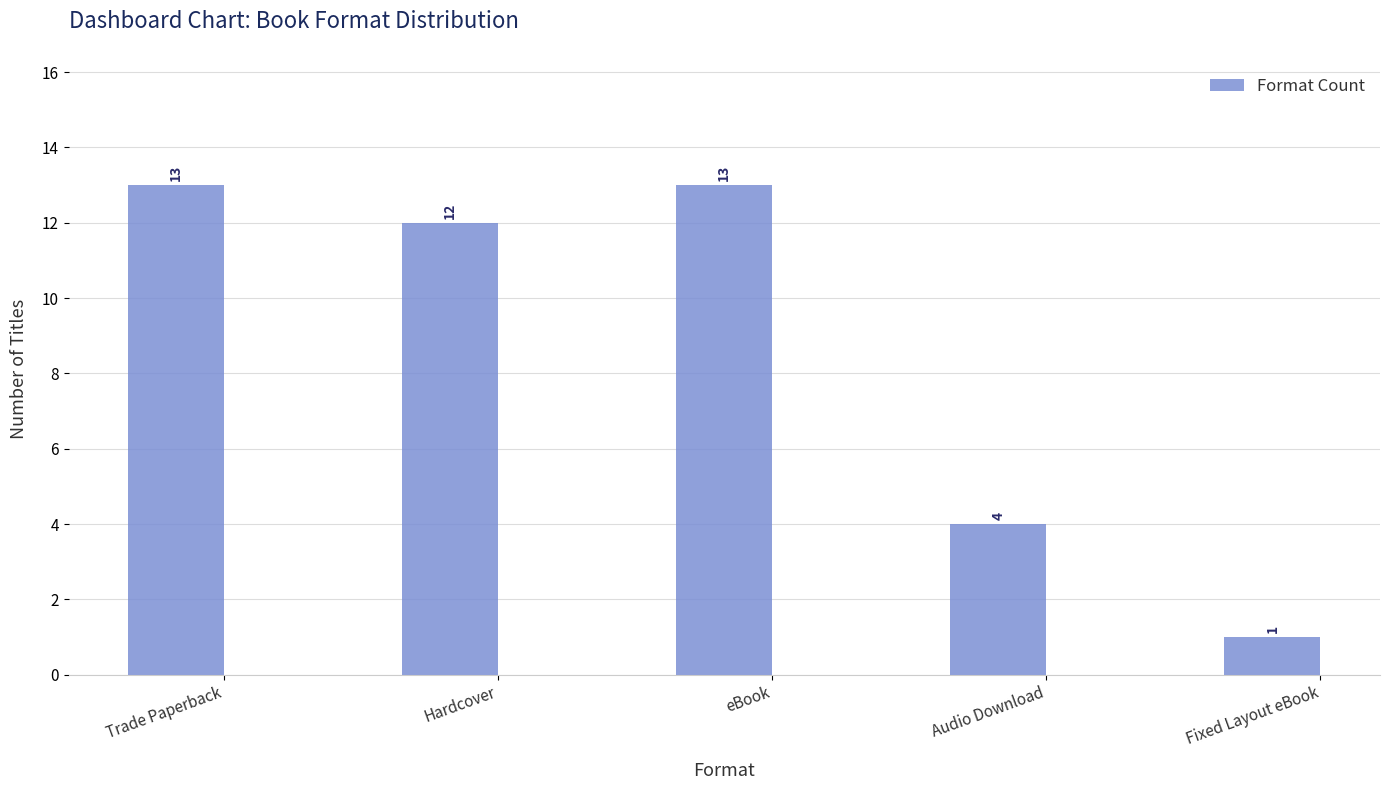

What is the value of the 3rd bar from the left?

13